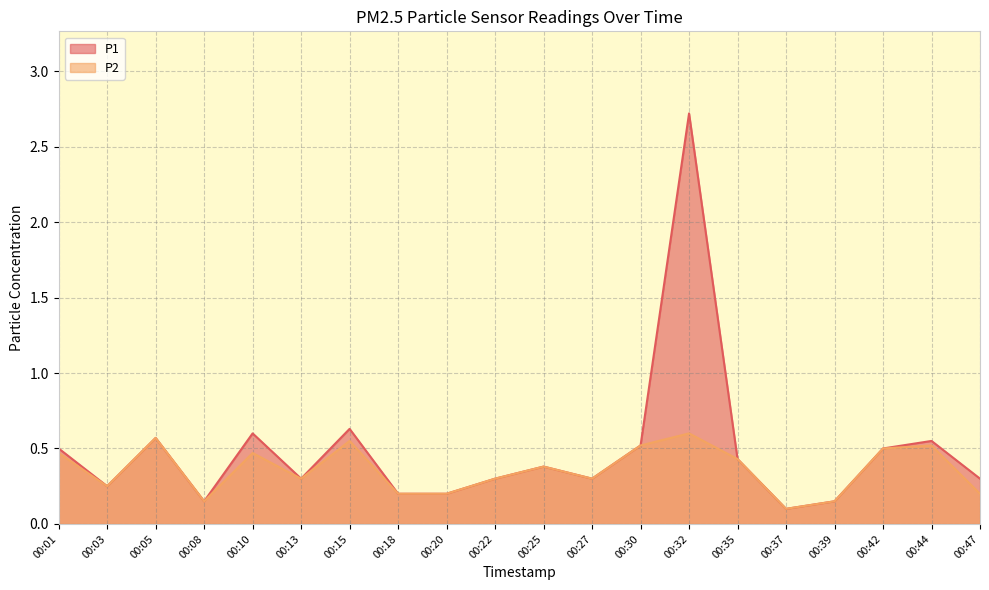

In P2, how many points are higher than both neighbors (excluding endpoints)?

6